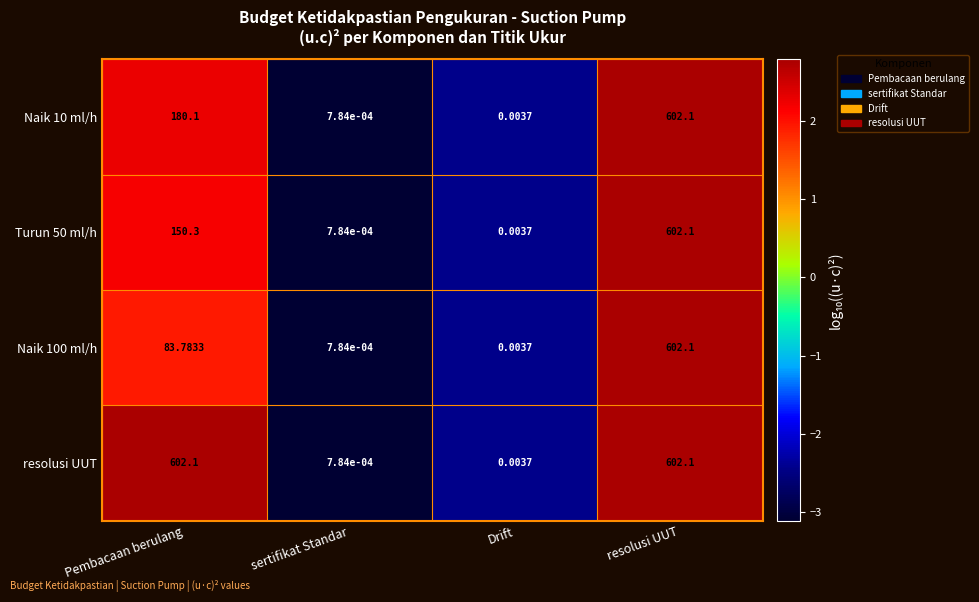

At which category is the sum across all series the highest?

resolusi UUT